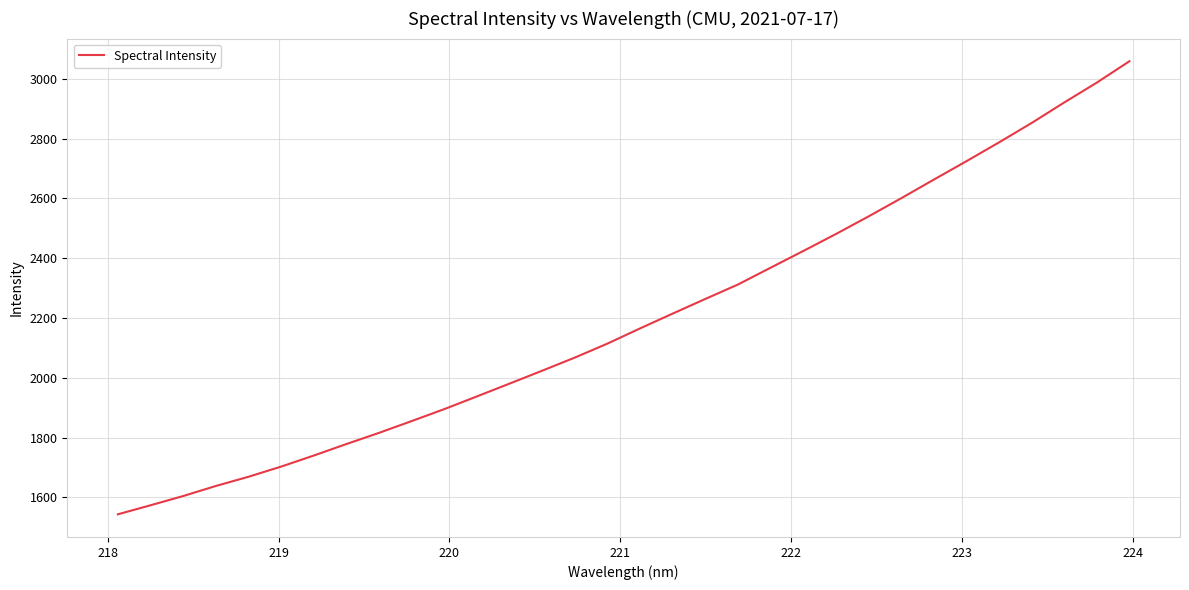

What is the minimum value shown in the chart?

1543.1